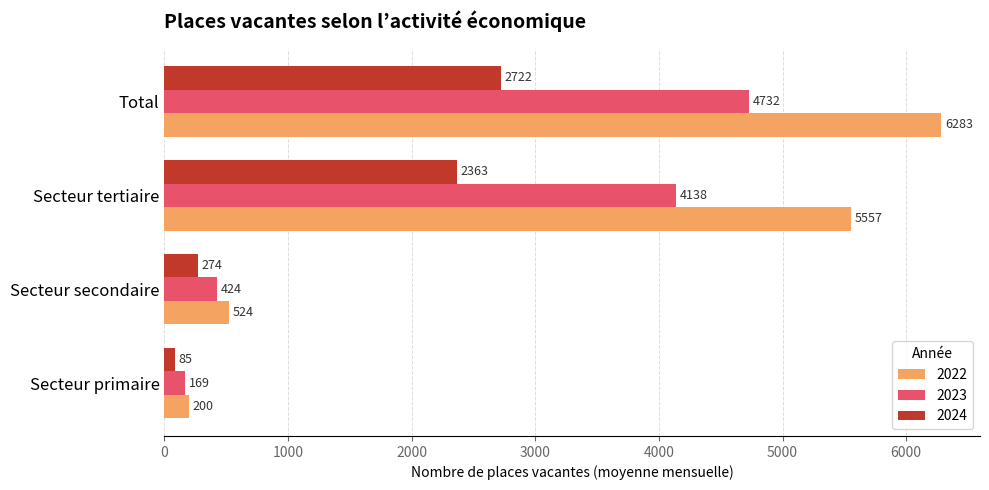

How many categories are shown in the chart?

4